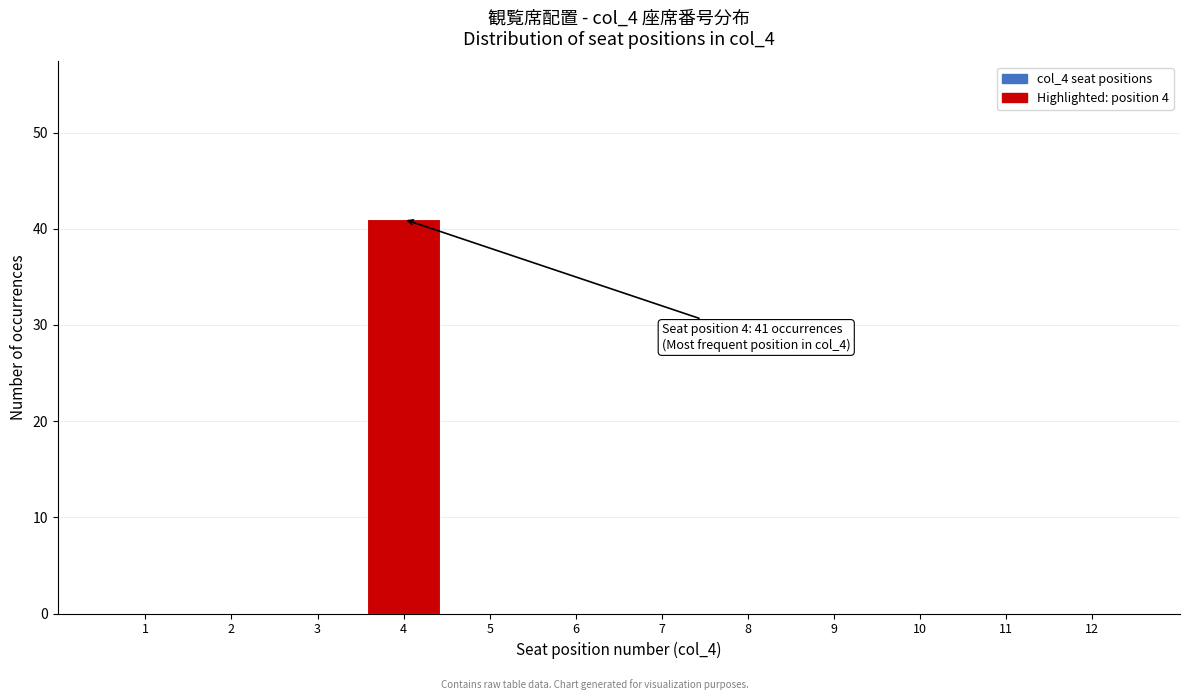

Reading left to right, extract all data points from this chart.

1=0	2=0	3=0	4=41	5=0	6=0	7=0	8=0	9=0	10=0	11=0	12=0